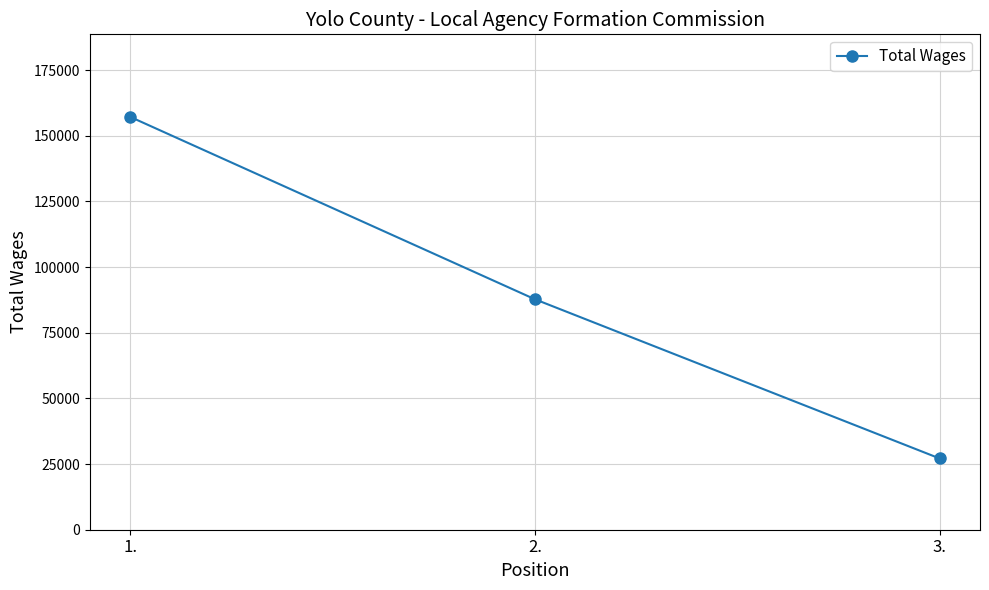

What is the sum of the values at 1. and 3.?

184348